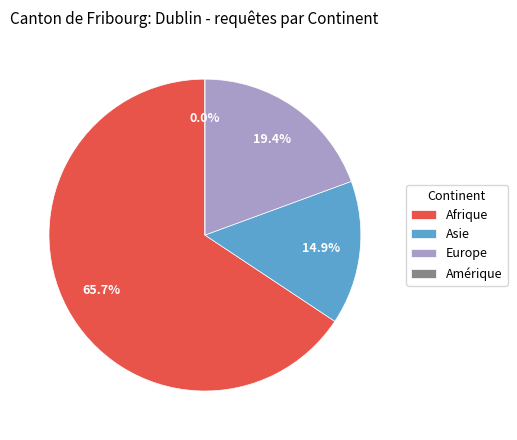

Which category has the smallest portion of the pie?

Amérique